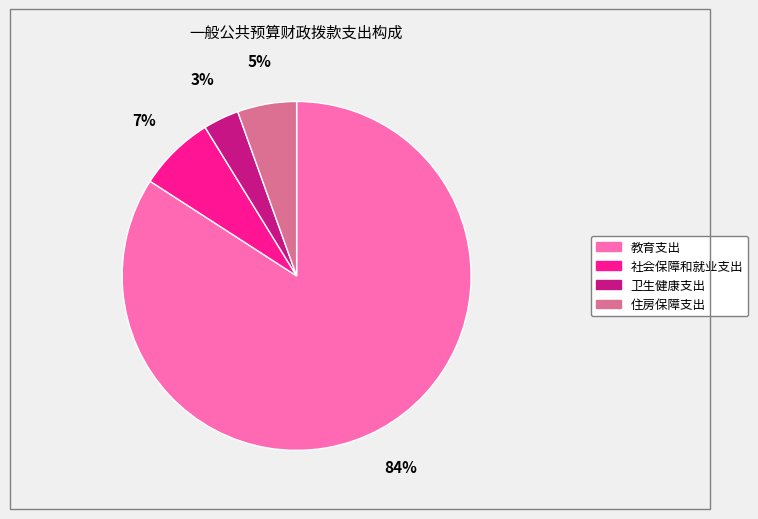

How many slices are in this pie chart?

4